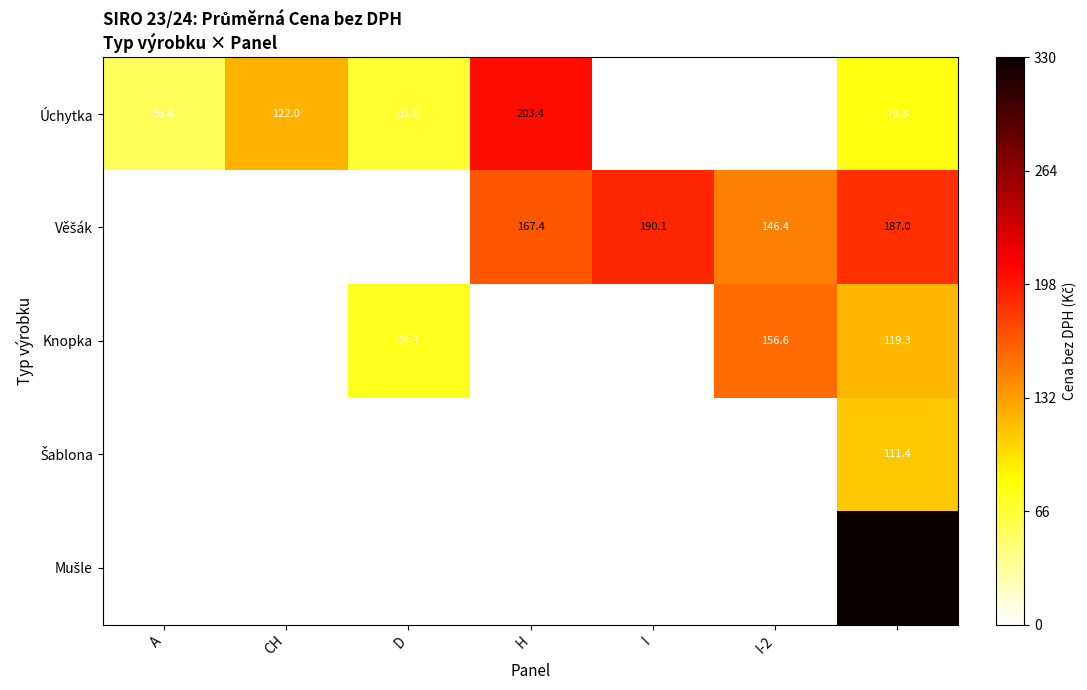

True or false: Knopka has a value of 111.2 at D.

False